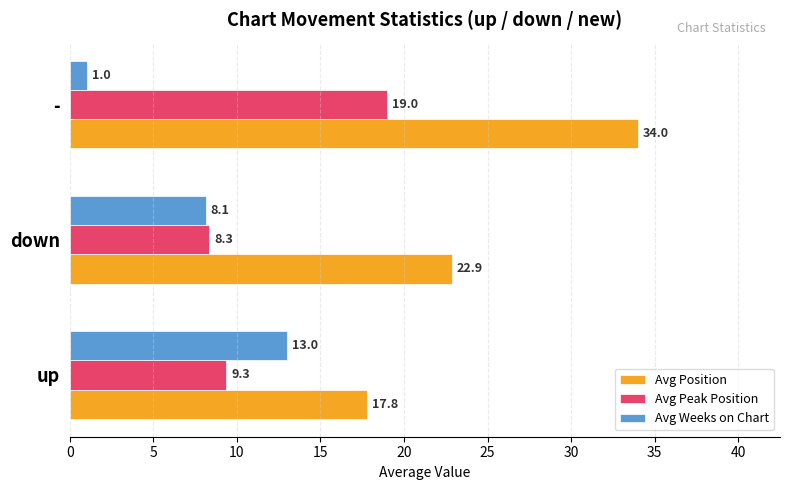

Between up and -, which series saw the biggest shift?

Avg Position